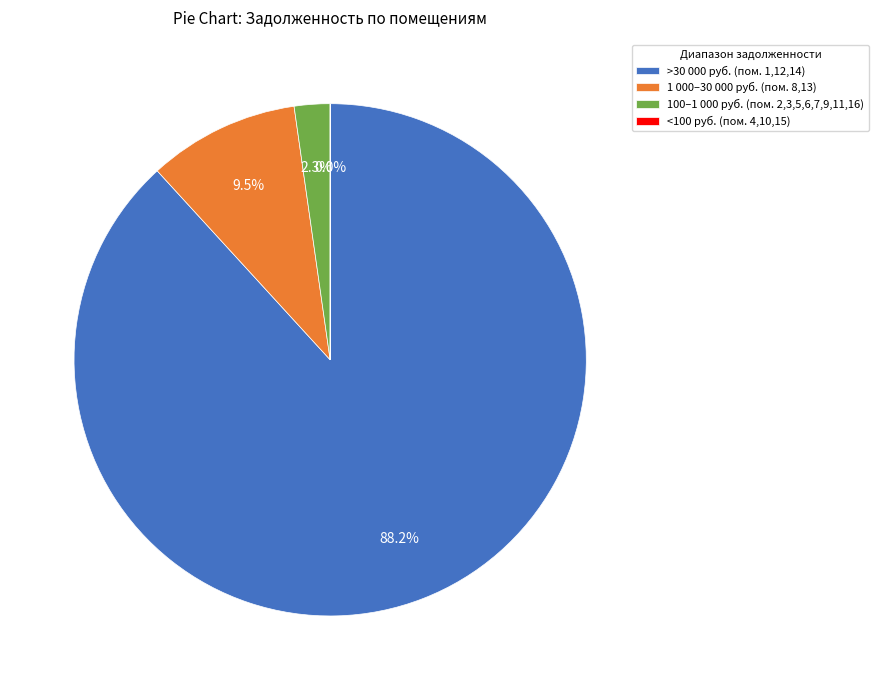

Which category has the biggest portion of the pie?

>30 000 руб. (пом. 1,12,14)